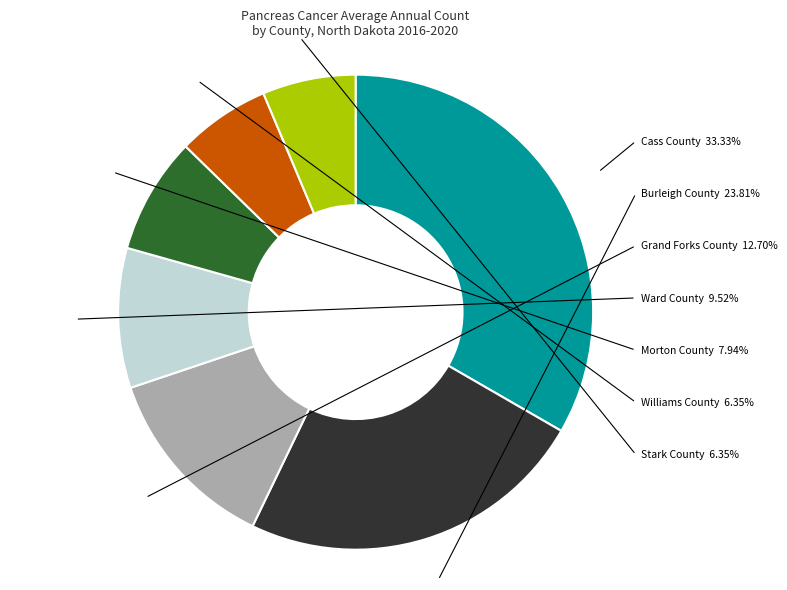

What is the smallest slice in the pie chart?

Williams County